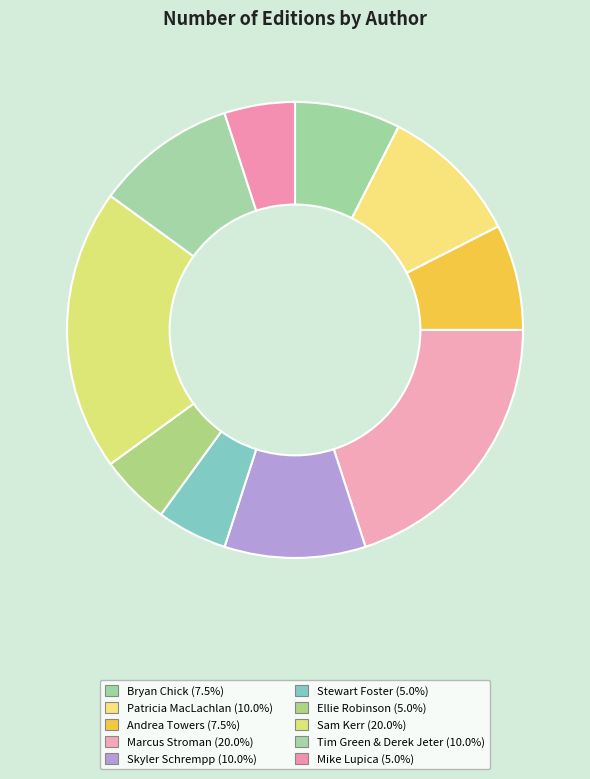

Count the number of slices in the pie.

10